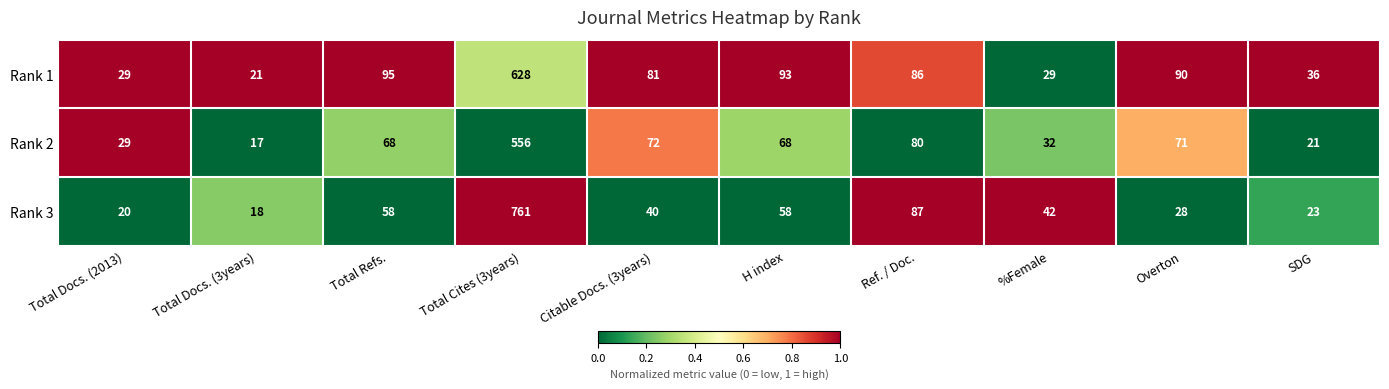

Is it true that Rank 2 equals 4 at Total Docs. (3years)?

False